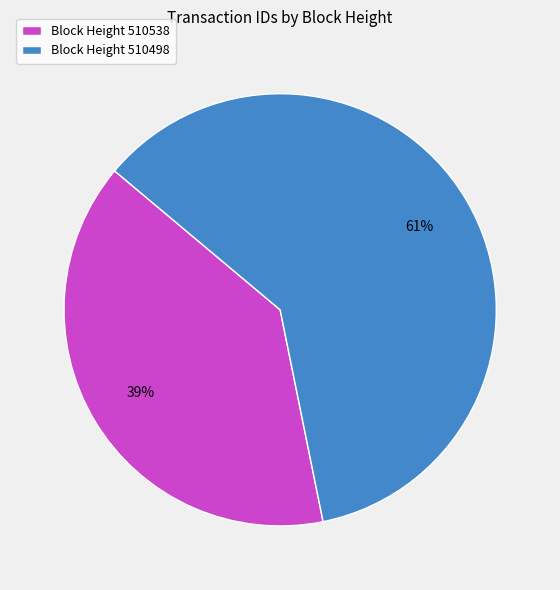

Does Block Height 510538 represent more than half of the total?

No